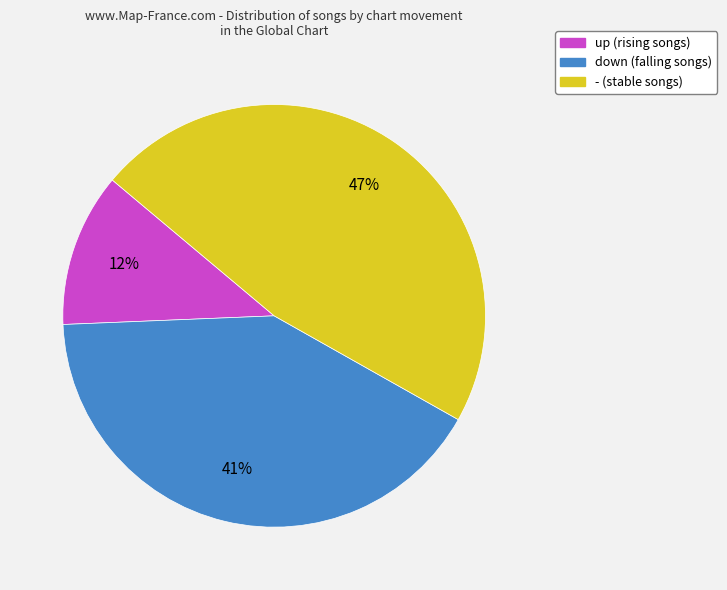

Do - (stable songs) and up (rising songs) together represent more than half of the pie?

Yes